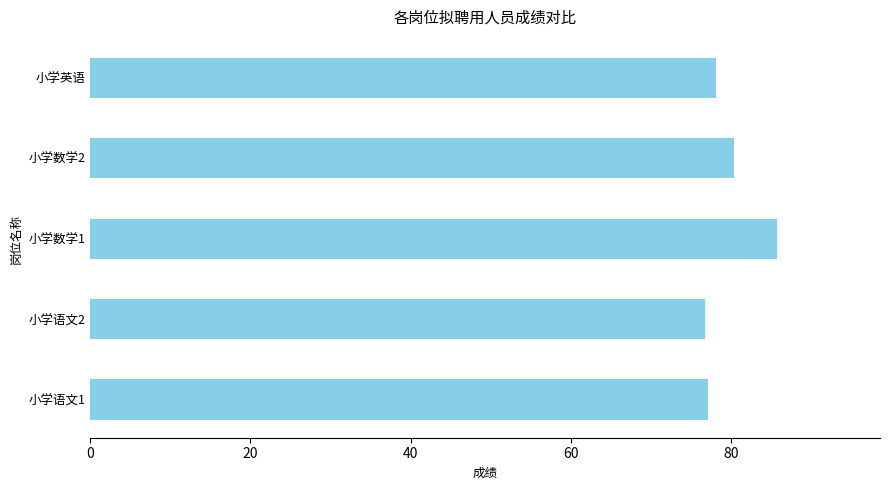

Which has a higher value, 小学数学1 or 小学英语?

小学数学1